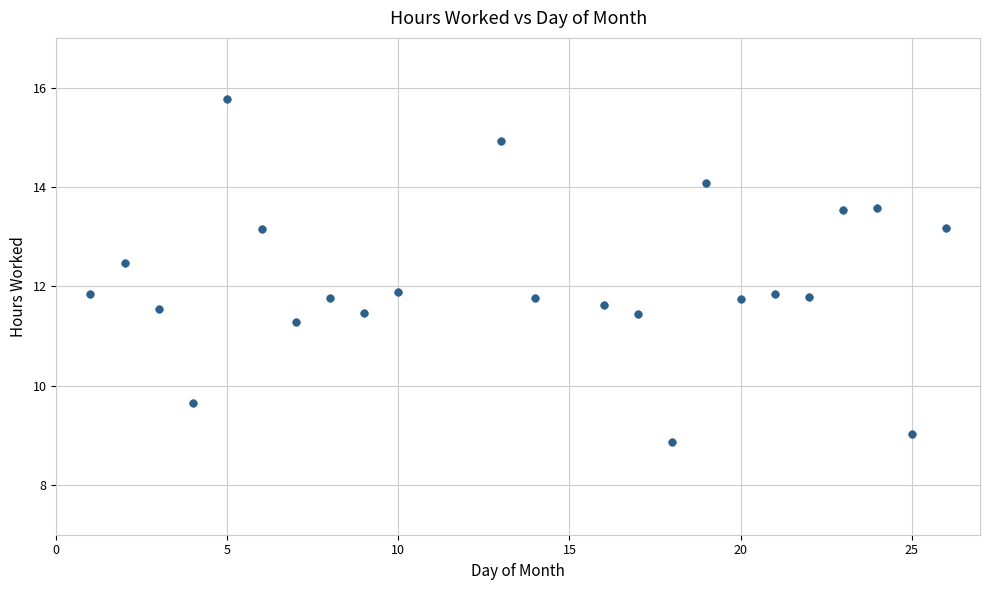

What is the range of Y values (max minus min)?

6.9